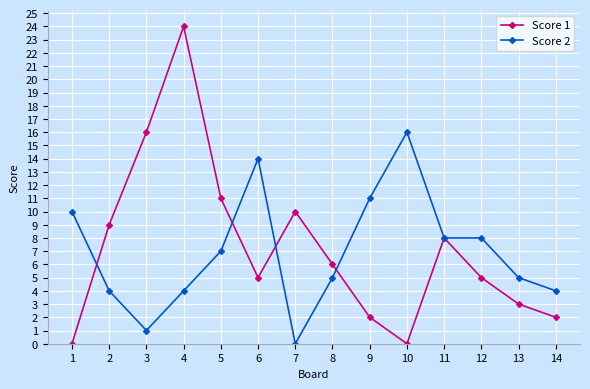

Is this an area chart (filled region under the line)?

No